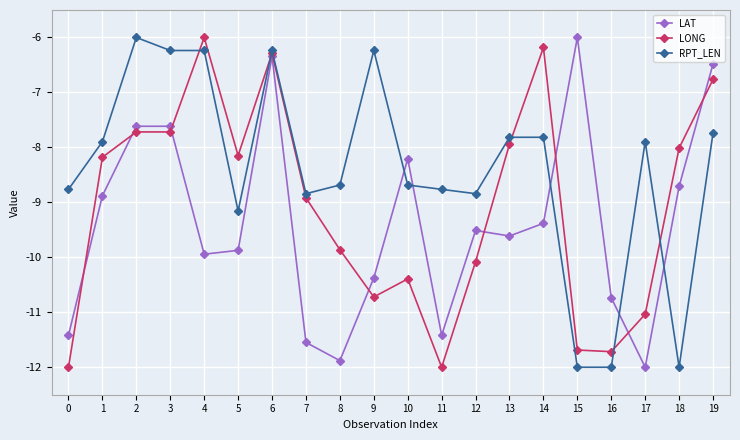

What is the value of the LAT point at the 4th from the left?

-7.6